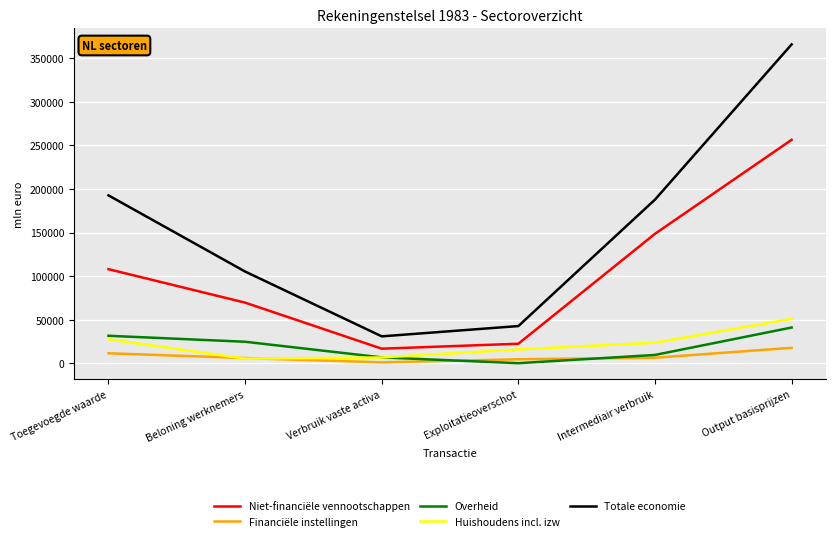

What is the difference between the Overheid values at Output basisprijzen and Verbruik vaste activa?

34303